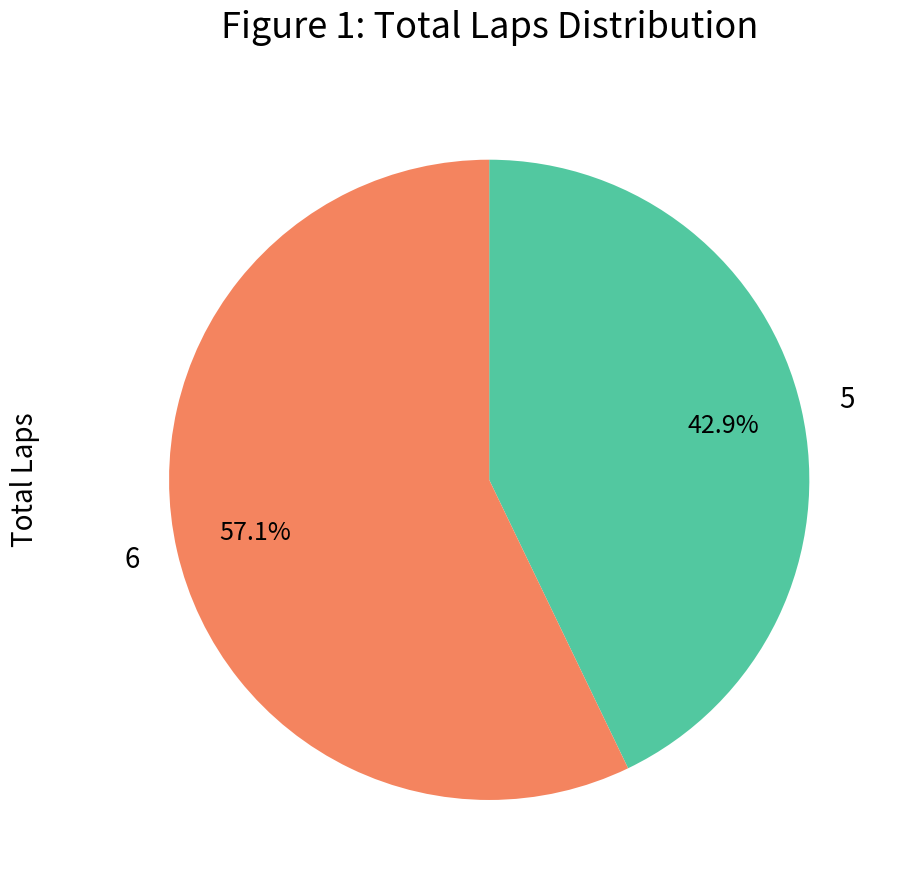

What is the ratio of the value at 5 to the value at 6?

0.8